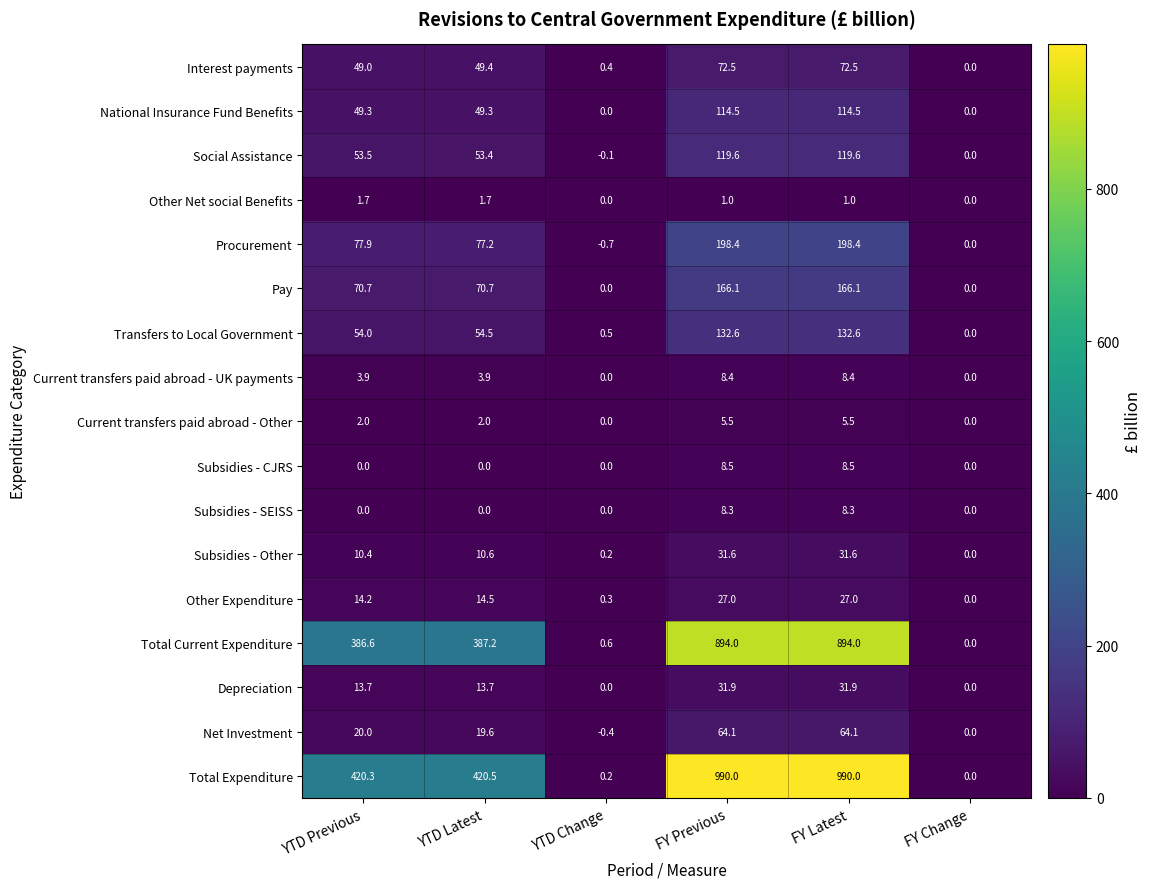

Rank the series by their maximum value, from highest to lowest.

Total Expenditure, Total Current Expenditure, Procurement, Pay, Transfers to Local Government, Social Assistance, National Insurance Fund Benefits, Interest payments, Net Investment, Depreciation, Subsidies - Other, Other Expenditure, Subsidies - CJRS, Current transfers paid abroad - UK payments, Subsidies - SEISS, Current transfers paid abroad - Other, Other Net social Benefits